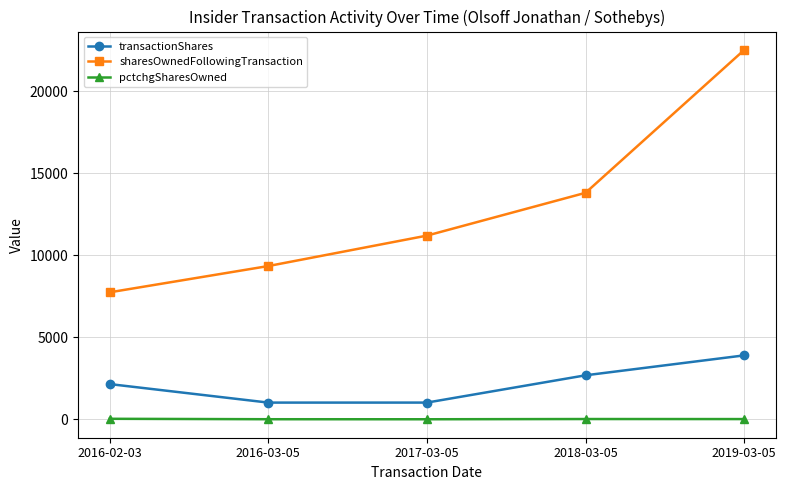

At which category does the chart reach its peak across all series?

2019-03-05